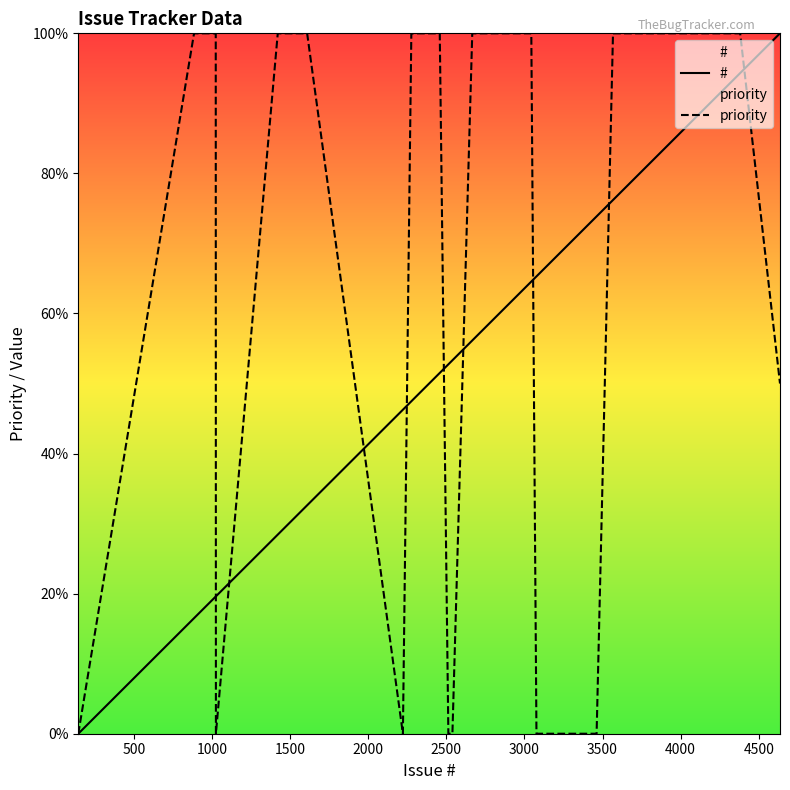

How many data points does each series have?

36